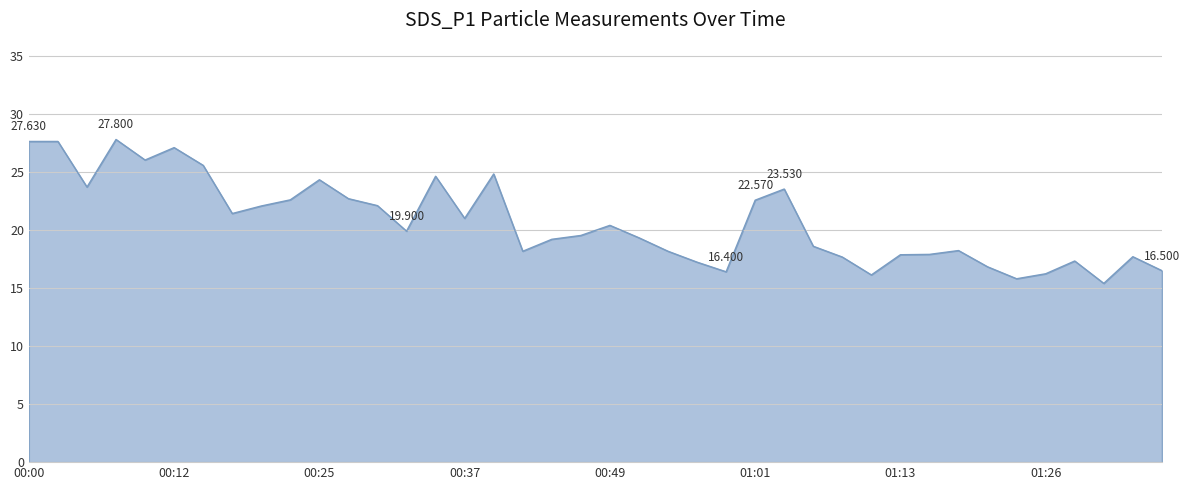

How many lines are shown in the chart?

1